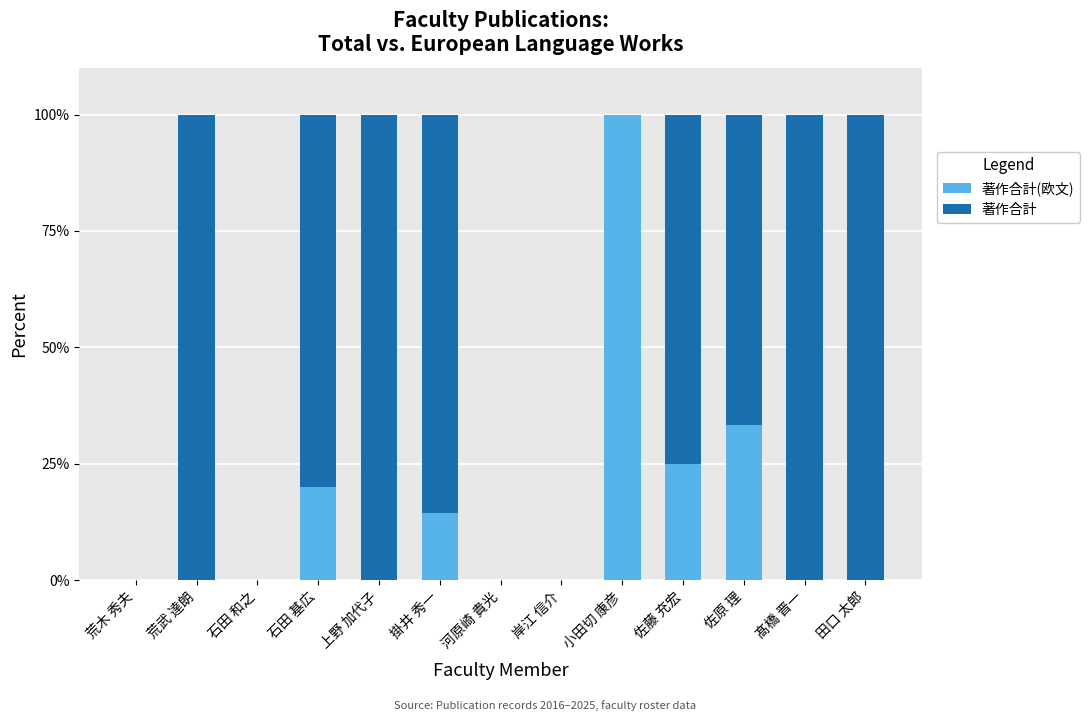

What is the total value across all series at 掛井 秀一?

100.0